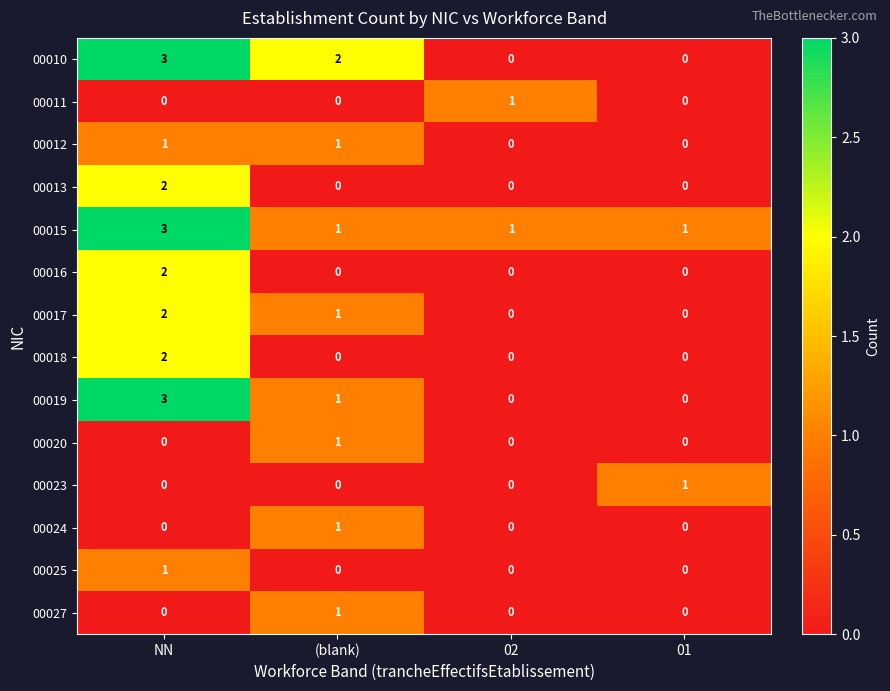

At which category does the chart reach its peak across all series?

NN